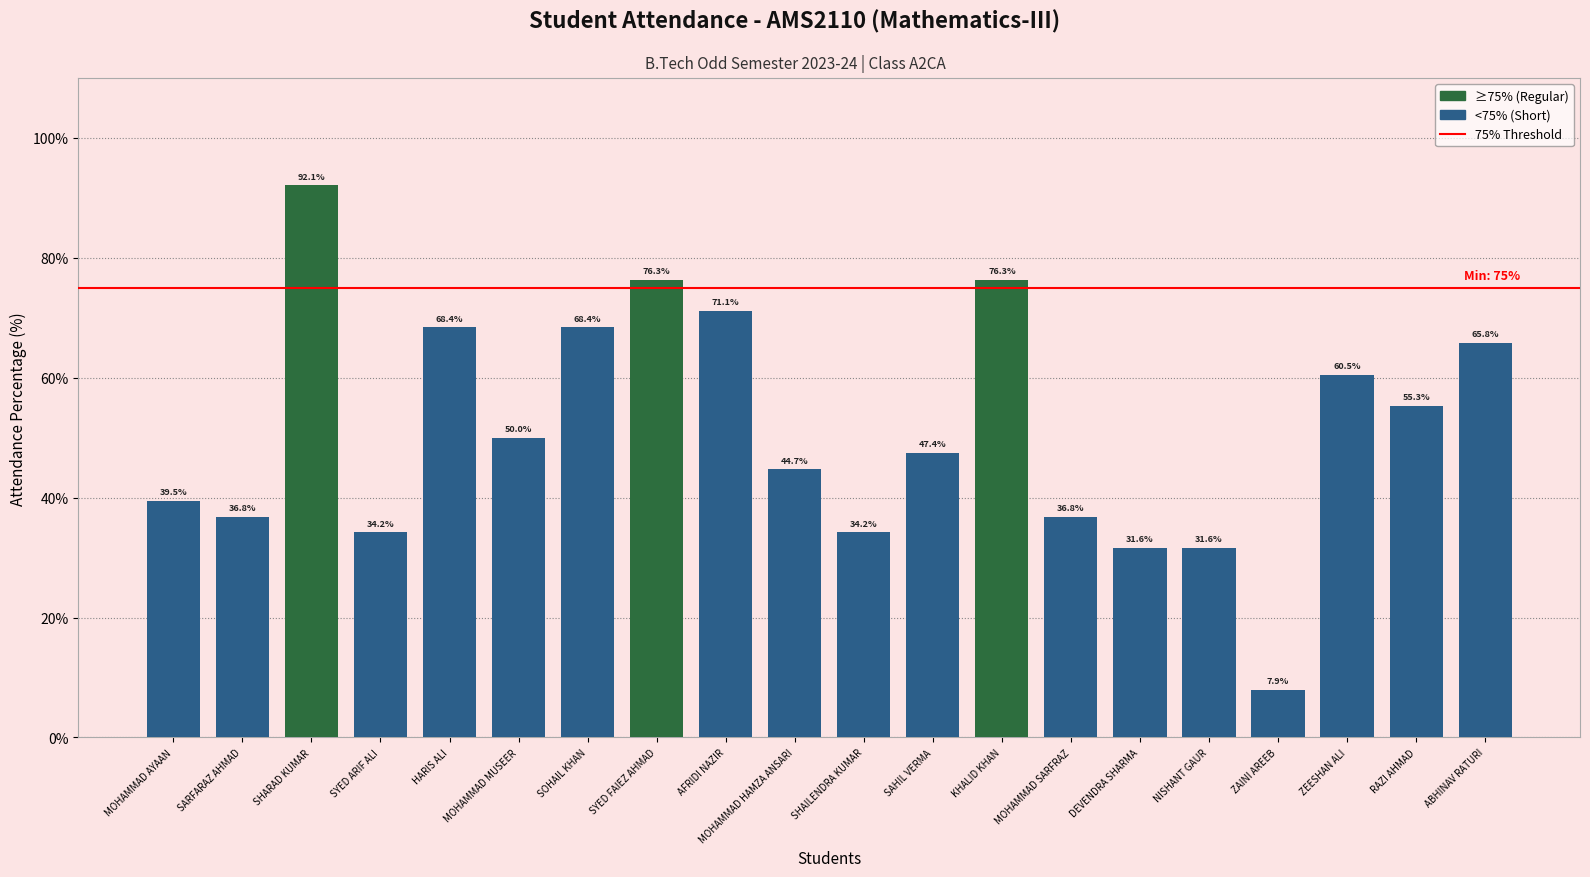

Does the chart contain any negative values?

No